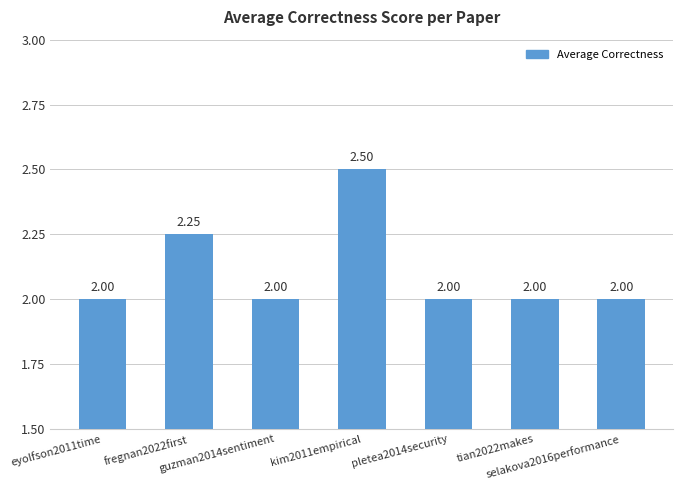

What position from the left is kim2011empirical?

4